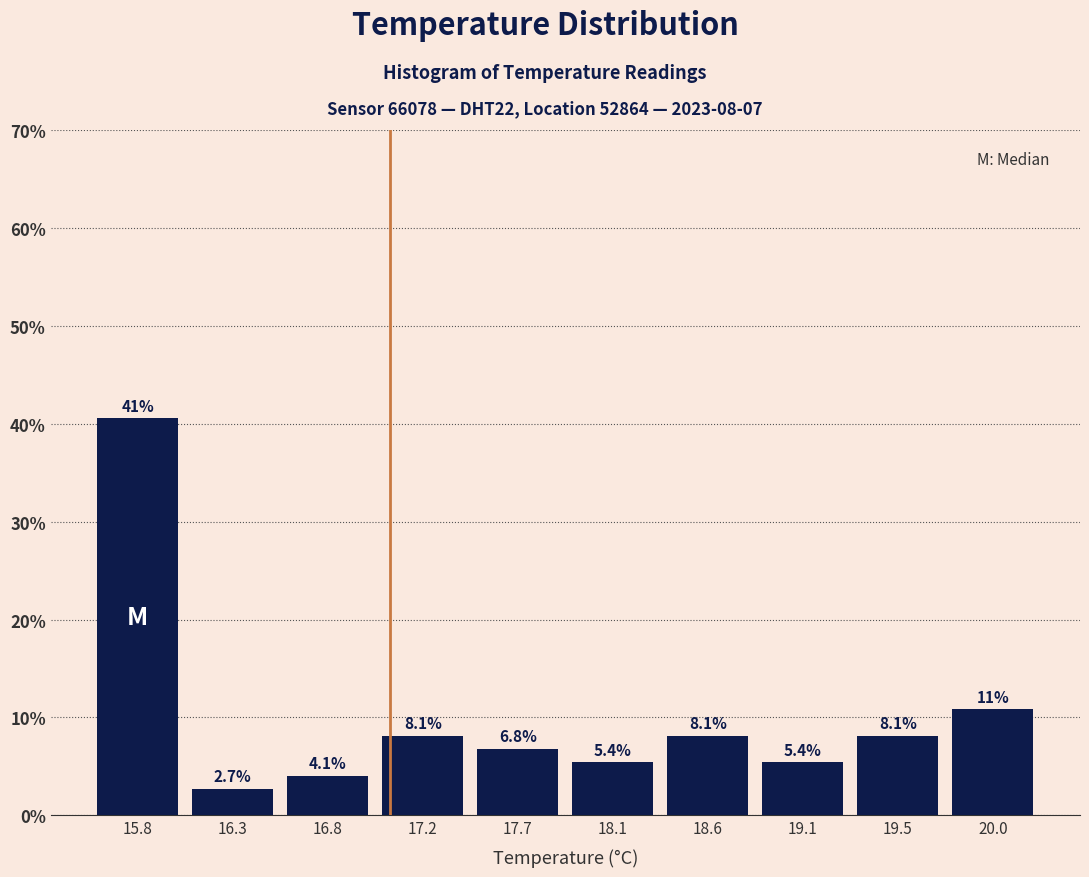

Reading left to right, extract all data points from this chart.

40.5	2.7	4.1	8.1	6.8	5.4	8.1	5.4	8.1	10.8